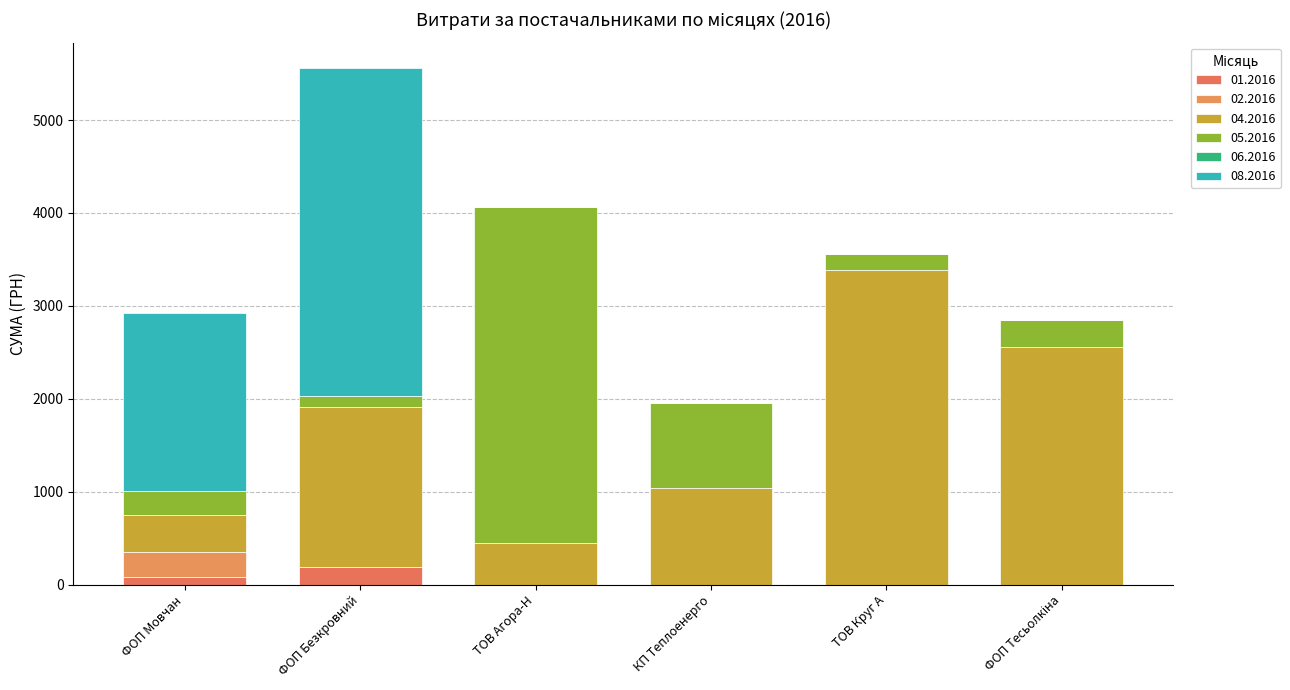

How many series are shown in this chart?

5